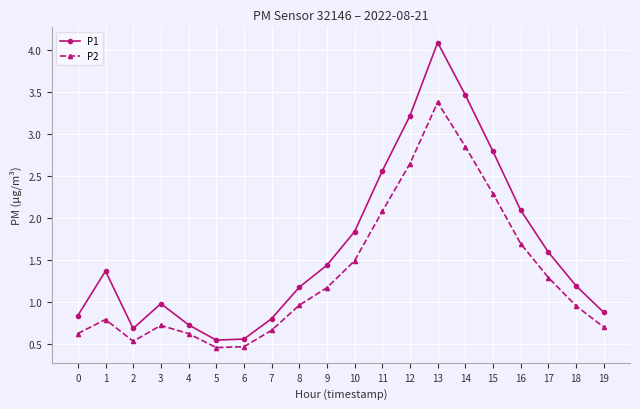

What is the difference between the second highest and minimum values in the P1 series?

2.9